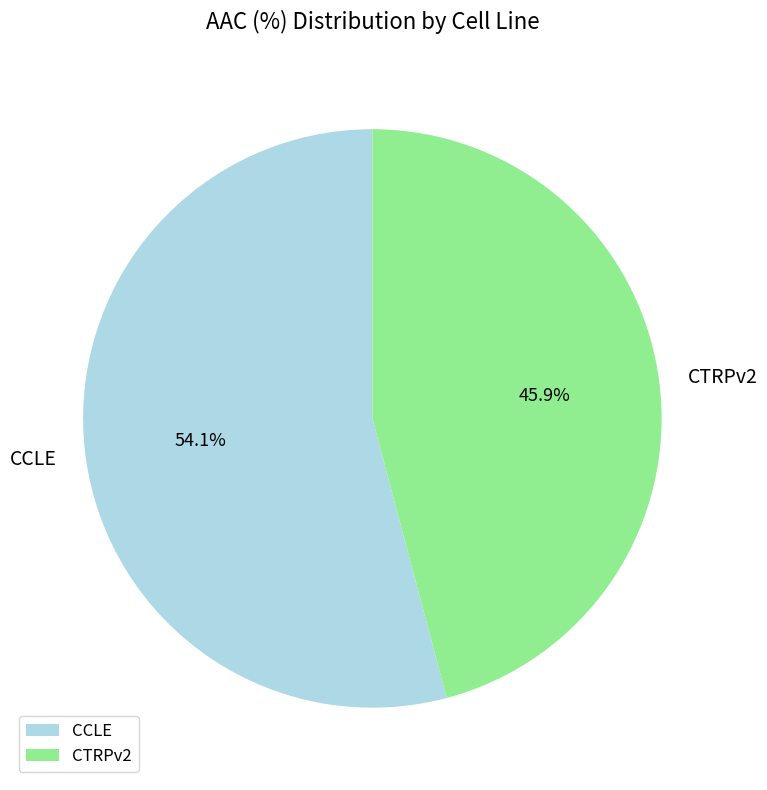

The CCLE slice represents 46% of the pie. True or false?

False